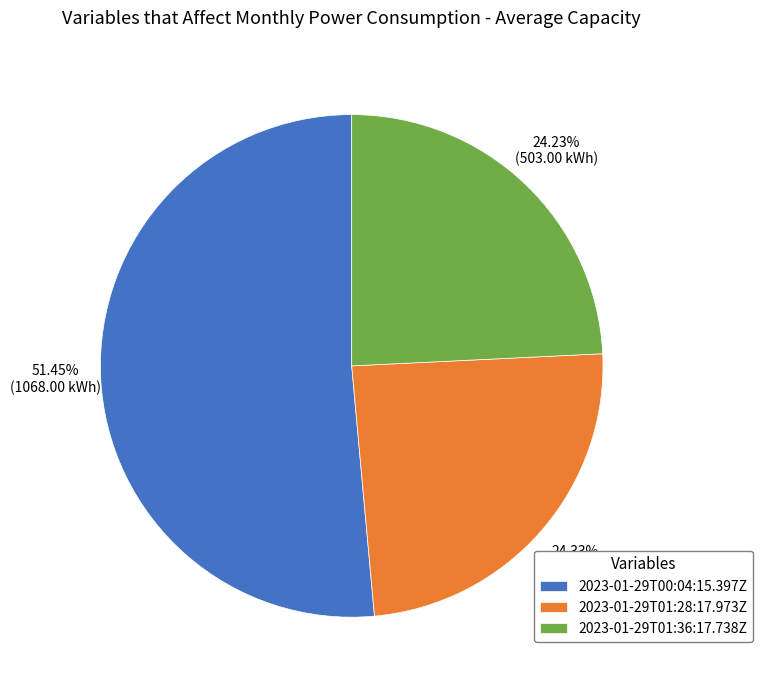

Which slice is the largest?

2023-01-29T00:04:15.397Z